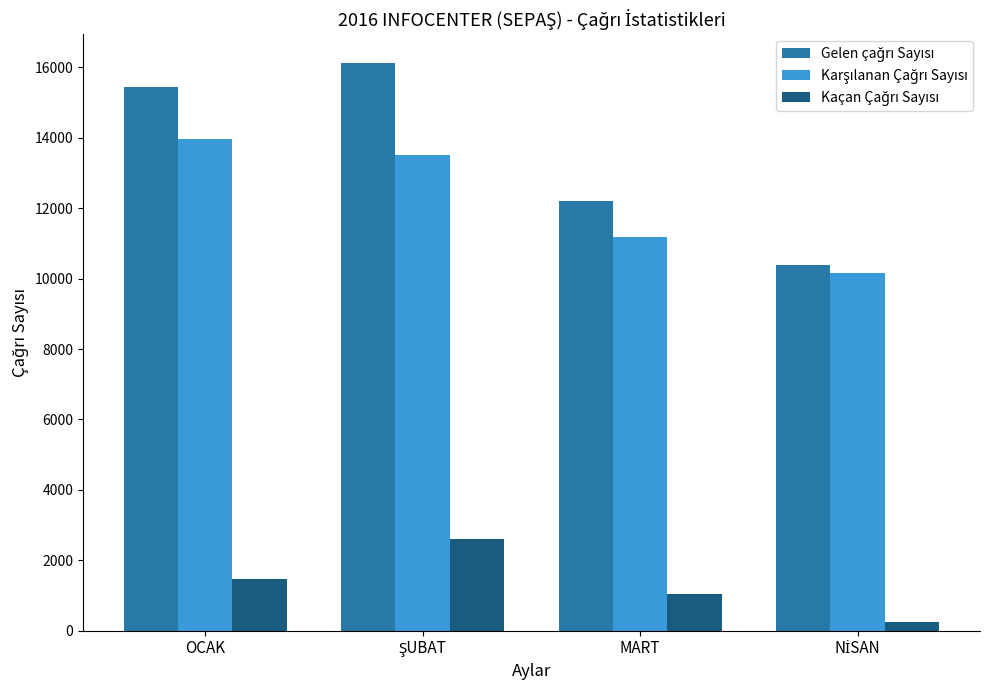

What position from the left is MART?

3